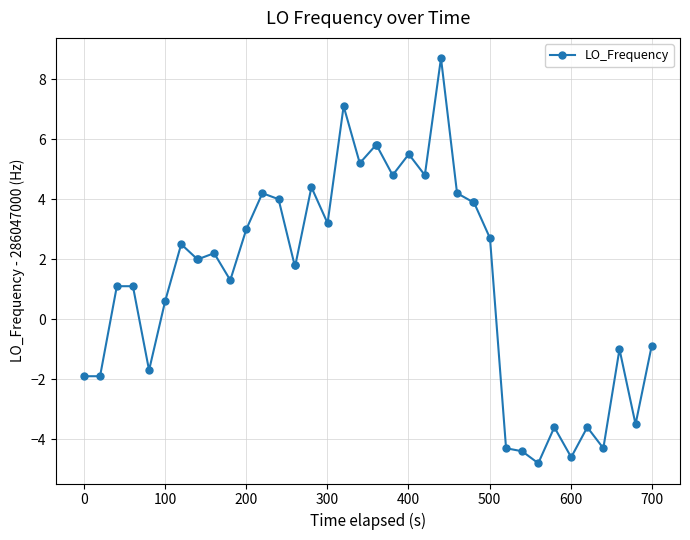

What is the smallest value displayed?

-4.8